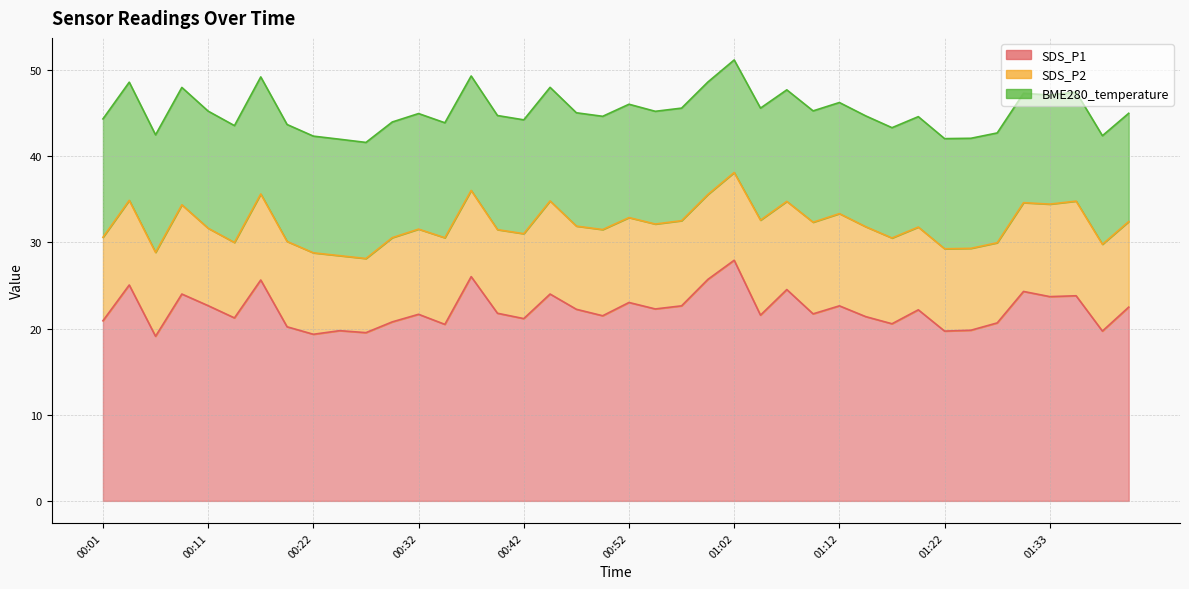

Count the number of data series in this chart.

3